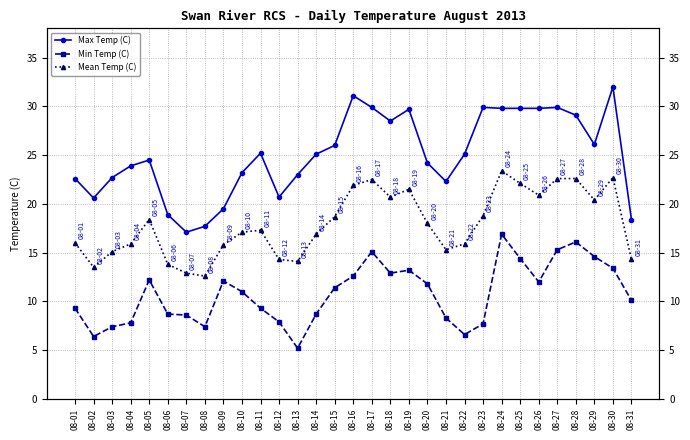

True or false: Min Temp (C) and Max Temp (C) cross at least once.

False